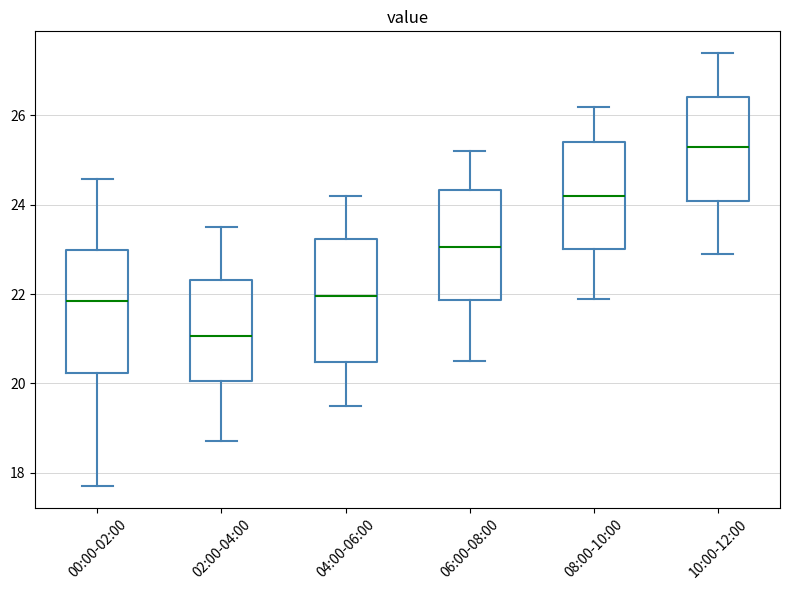

Reading left to right, read every box against the y-axis: the position of its median line, the range the box covers, and the ends of its whiskers. The values are not printed on the chart, so give them approximately, as read against the axis.

00:00-02:00: median 21.8, box 20.2 to 23.0, whiskers 17.8 to 24.6
02:00-04:00: median 21.0, box 20.0 to 22.4, whiskers 18.8 to 23.6
04:00-06:00: median 22.0, box 20.4 to 23.2, whiskers 19.6 to 24.2
06:00-08:00: median 23.0, box 21.8 to 24.4, whiskers 20.6 to 25.2
08:00-10:00: median 24.2, box 23.0 to 25.4, whiskers 22.0 to 26.2
10:00-12:00: median 25.4, box 24.0 to 26.4, whiskers 23.0 to 27.4